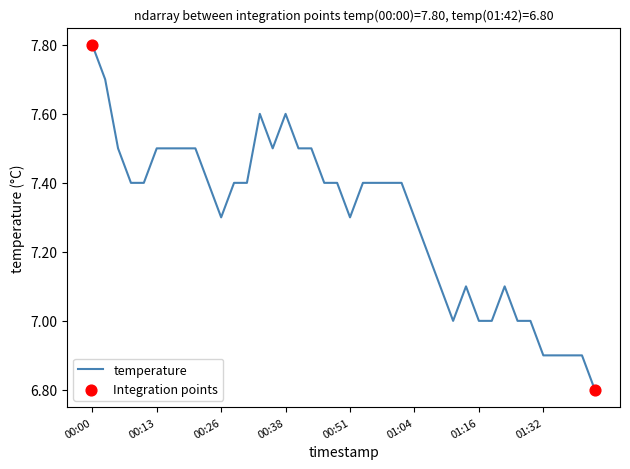

What is the minimum value shown in the chart?

6.8